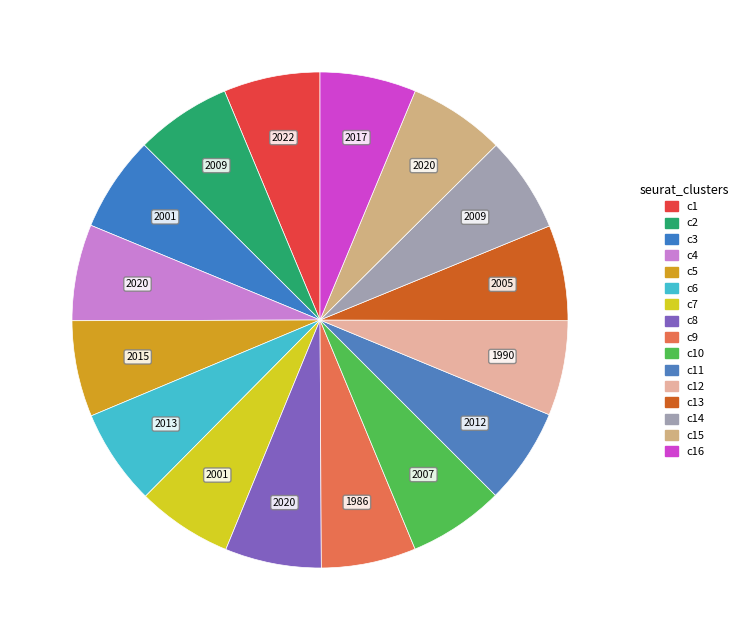

How many slices are in this pie chart?

16